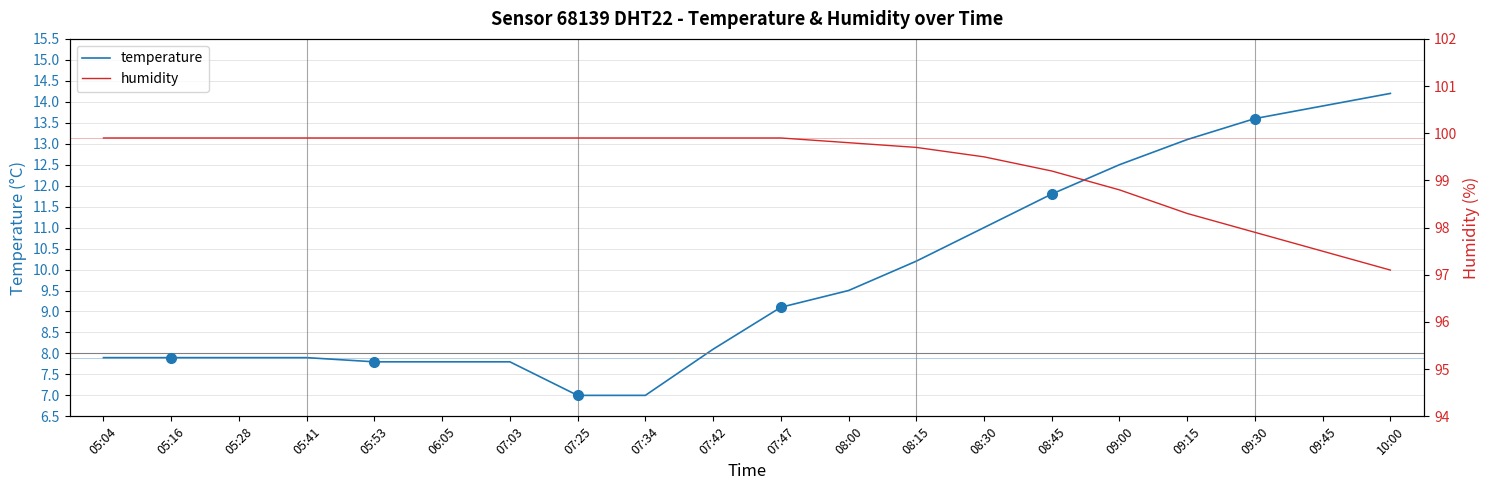

Reading left to right, what are all the values shown in this chart?

temperature: 7.9	7.9	7.9	7.9	7.8	7.8	7.8	7.0	7.0	8.1	9.1	9.5	10.2	11.0	11.8	12.5	13.1	13.6	13.9	14.2
humidity: 99.9	99.9	99.9	99.9	99.9	99.9	99.9	99.9	99.9	99.9	99.9	99.8	99.7	99.5	99.2	98.8	98.3	97.9	97.5	97.1